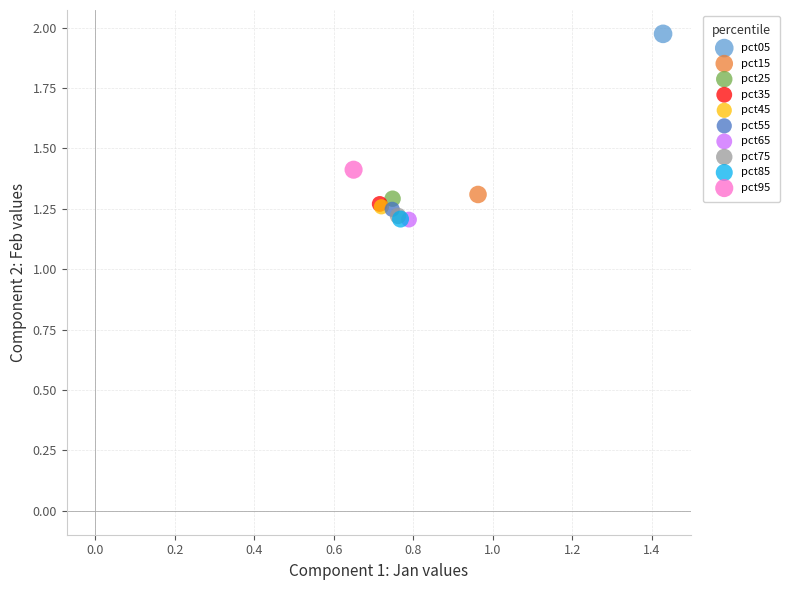

What are all the series names shown in the legend?

pct05, pct15, pct25, pct35, pct45, pct55, pct65, pct75, pct85, pct95